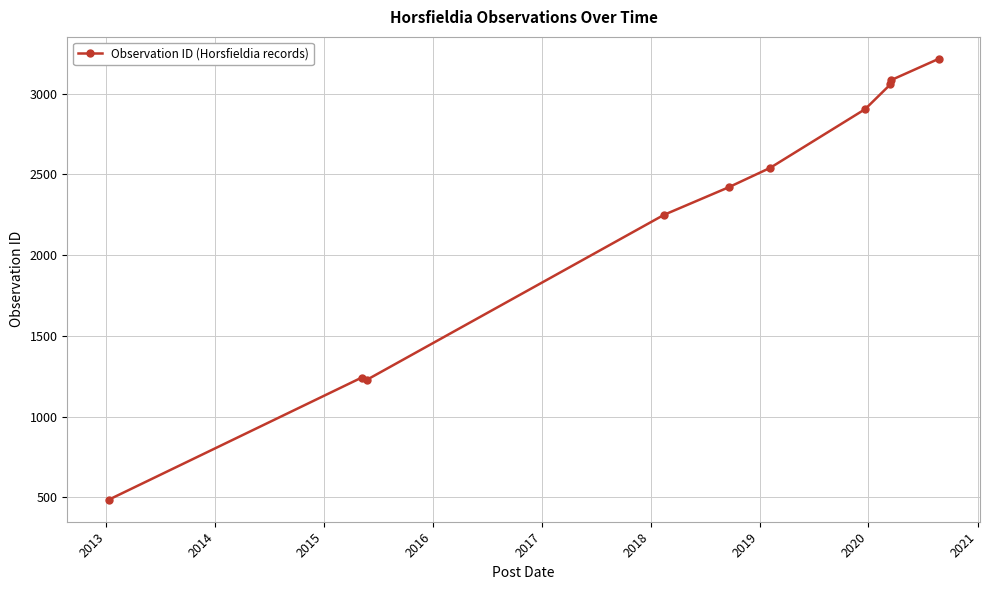

Reading right to left, list all the values displayed in this chart.

3215	3083	3058	2904	2540	2420	2250	1229	1242	486